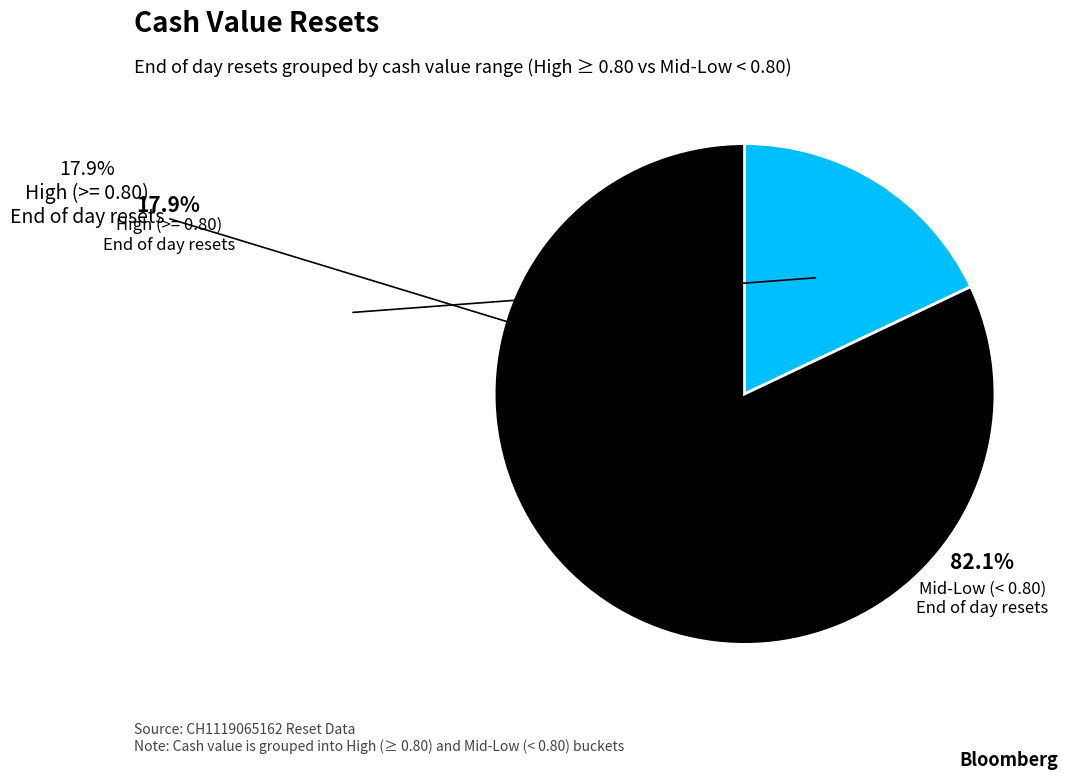

Is 34 the majority of the pie?

No